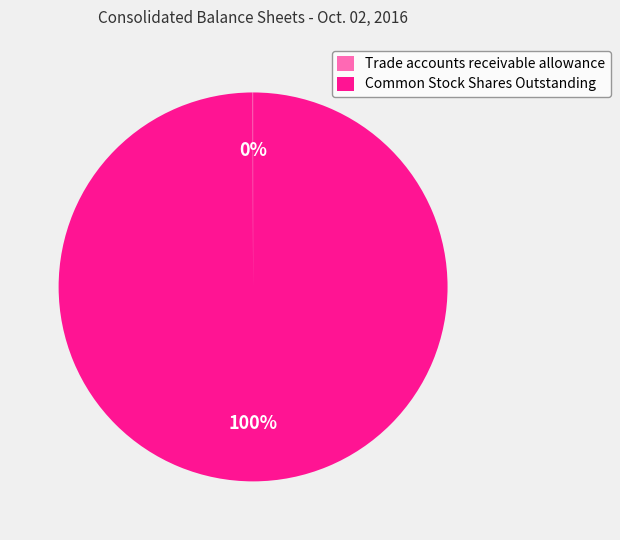

What is the majority slice?

Common Stock Shares Outstanding